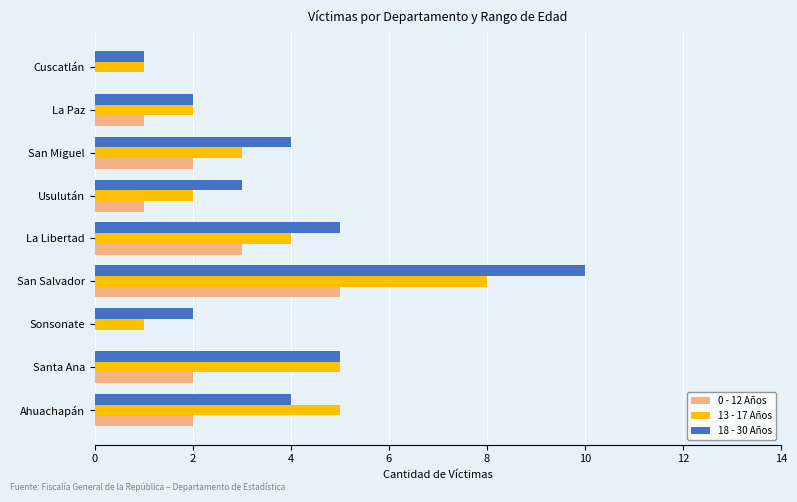

What value does the 13 - 17 Años series have at La Libertad?

4